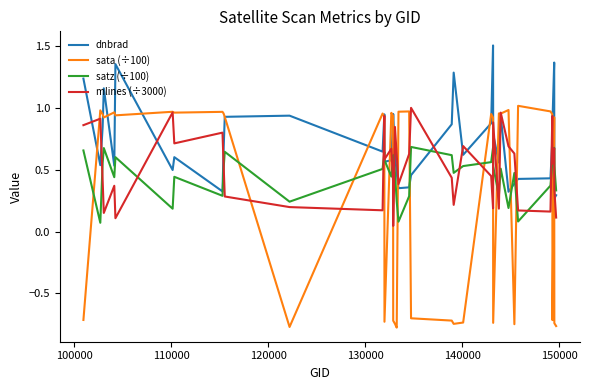

Which series has the largest total across all categories?

dnbrad